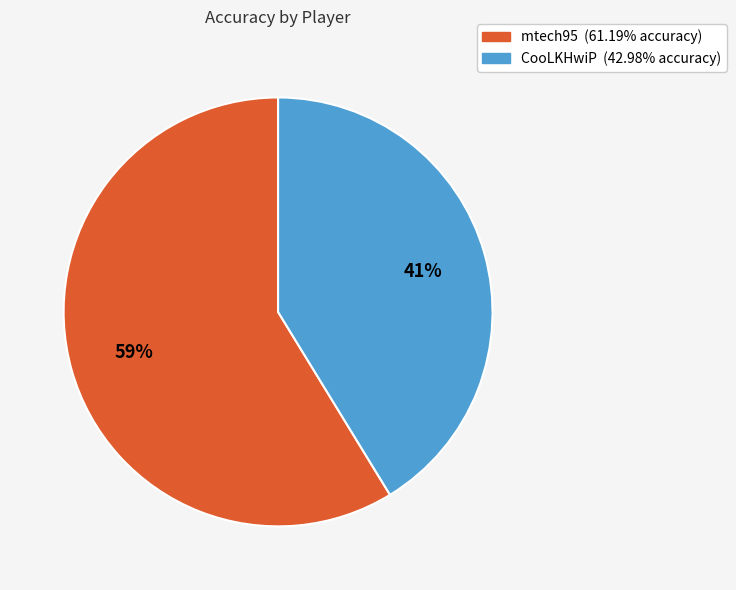

To the nearest percent, what is the average slice percentage?

50%